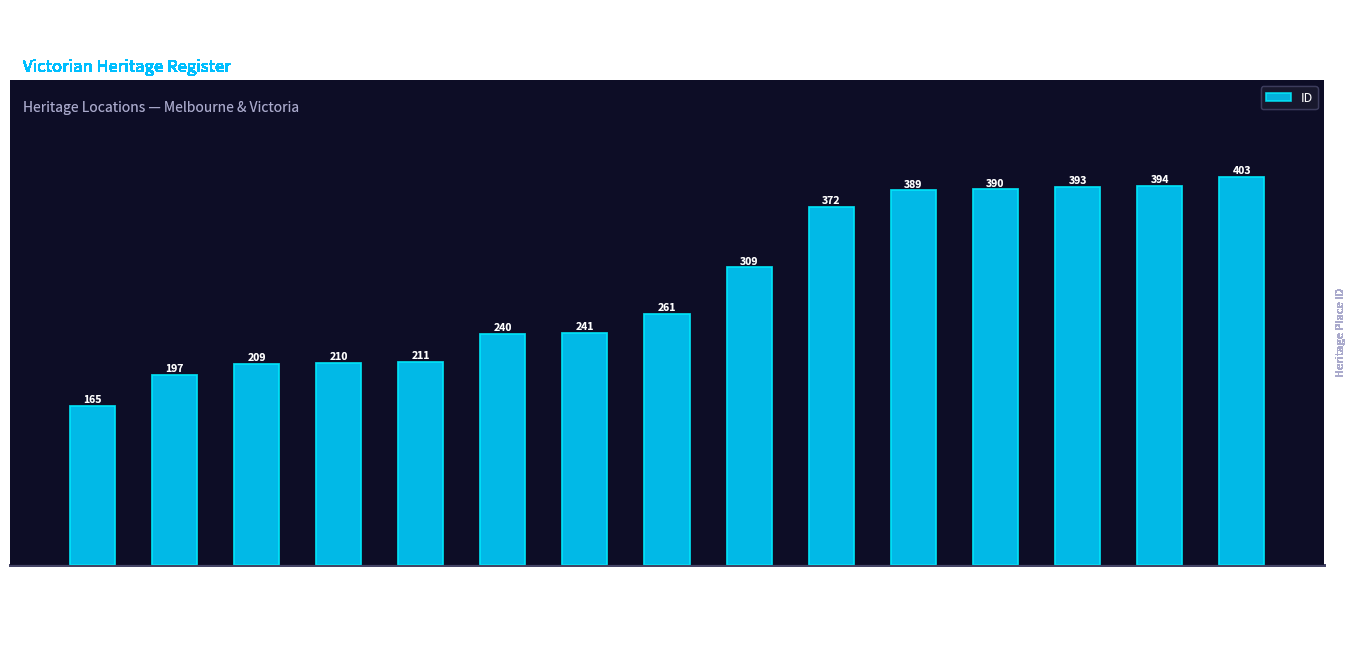

Where is the data nearest to the value 284?

KAWEKA